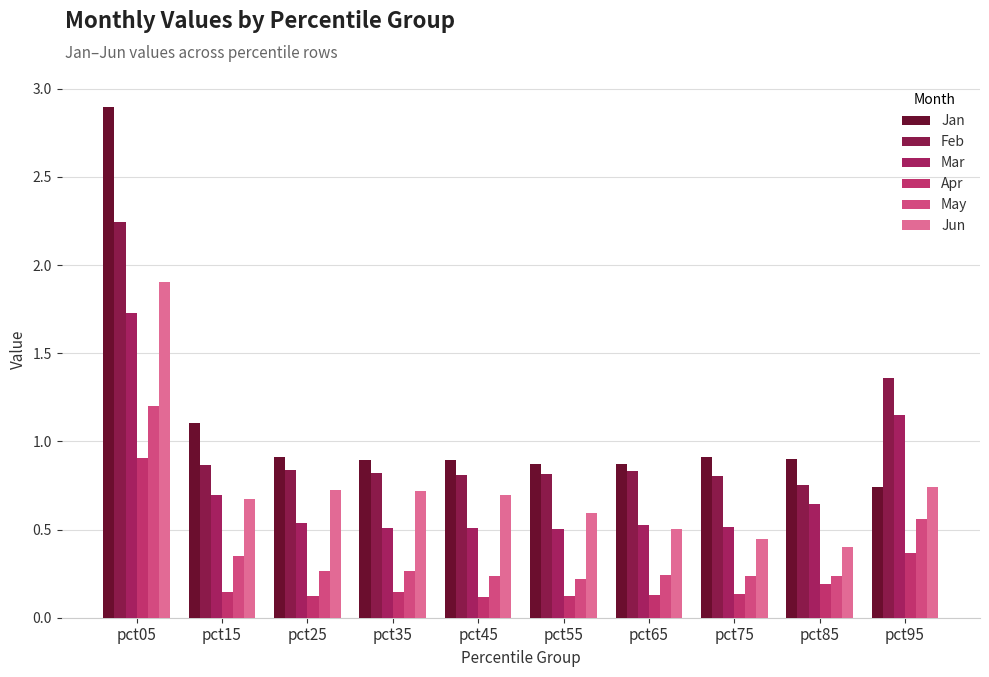

What is the value of the Jan bar at the 6th from the left?

0.9